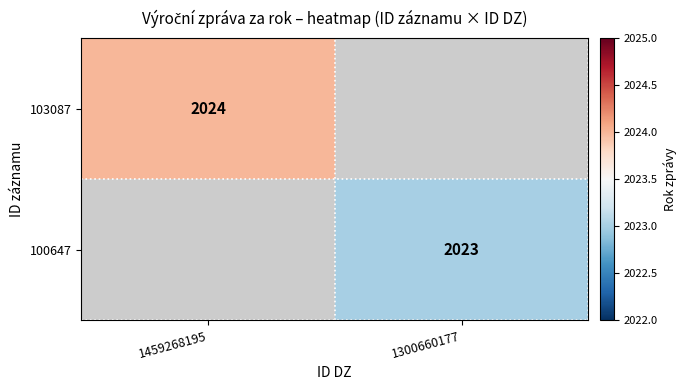

How many series are shown in this chart?

2